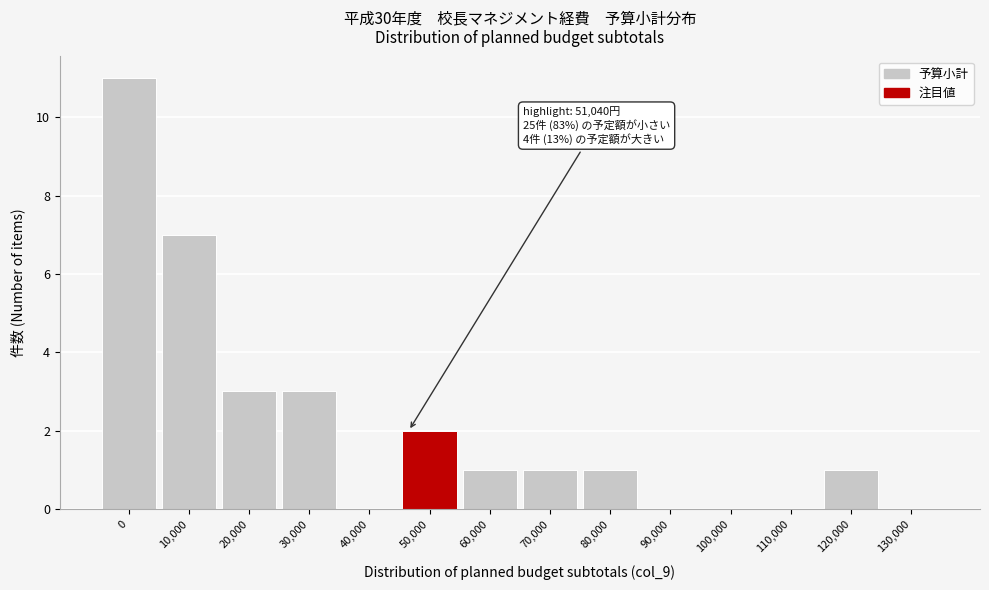

Reading right to left, extract all data points from this chart.

130,000=0	120,000=1	110,000=0	100,000=0	90,000=0	80,000=1	70,000=1	60,000=1	50,000=2	40,000=0	30,000=3	20,000=3	10,000=7	0=11